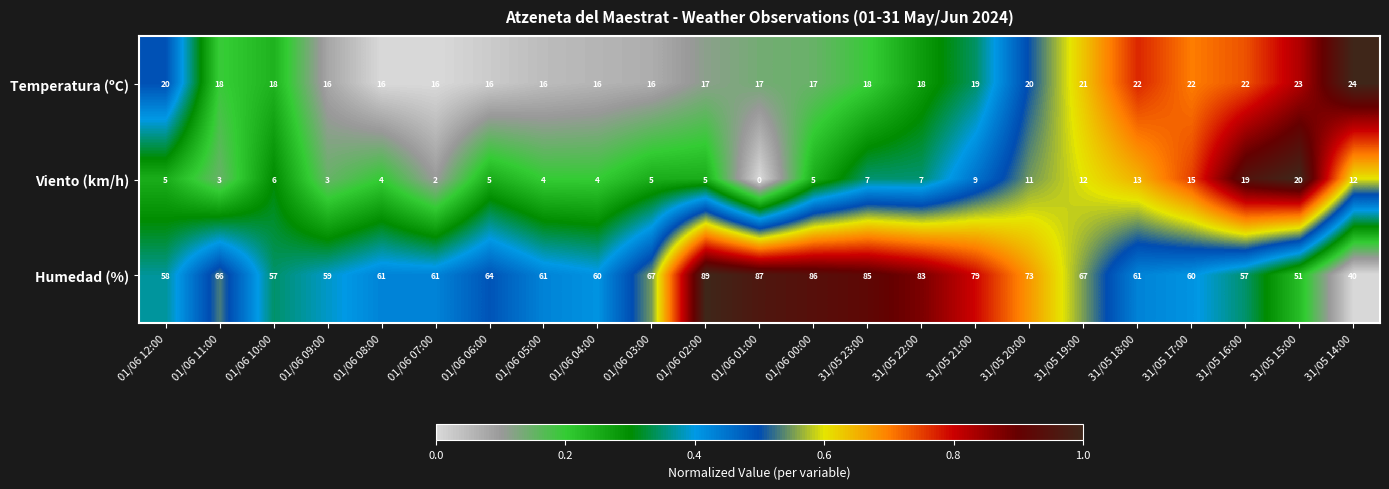

How many values in the Viento (km/h) series are below 5?

7